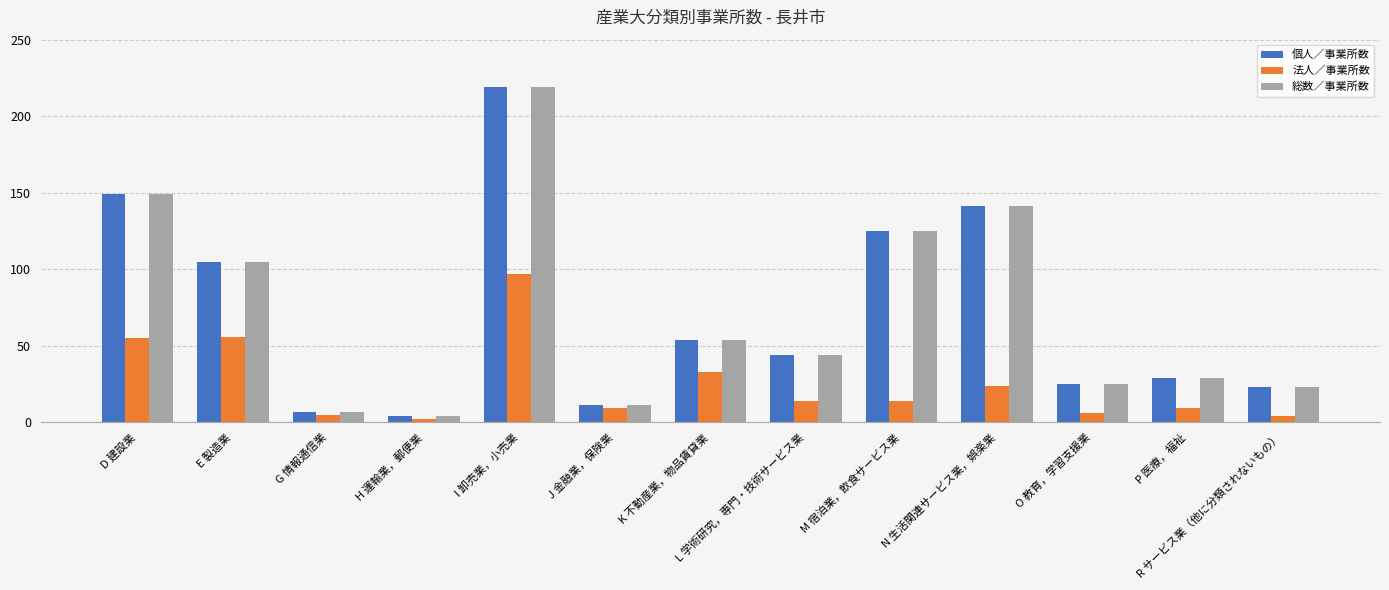

What is the value of the 総数／事業所数 bar at the 10th from the left?

141